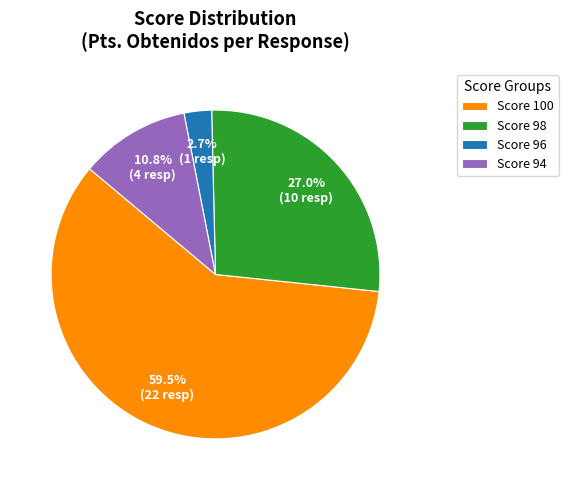

Combined, what portion of the pie is Score 94 and Score 98?

37.8%